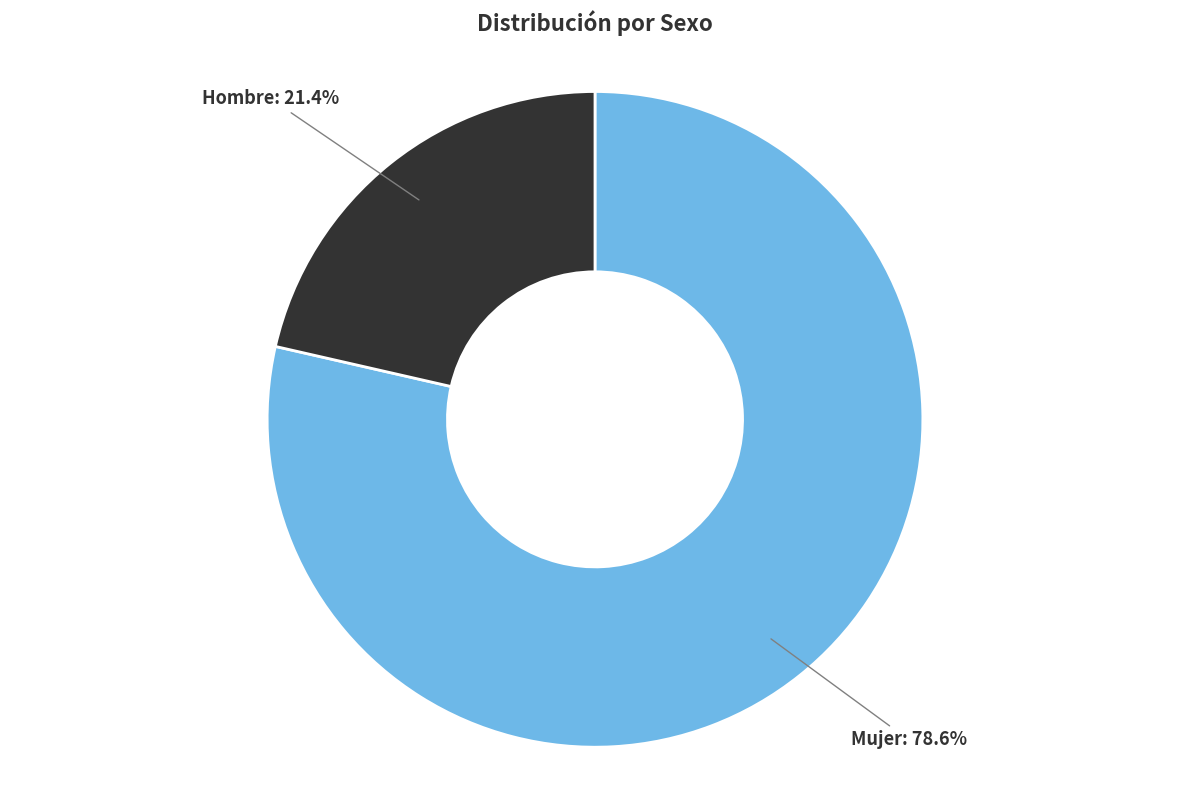

To the nearest percent, what portion does Hombre represent?

21%